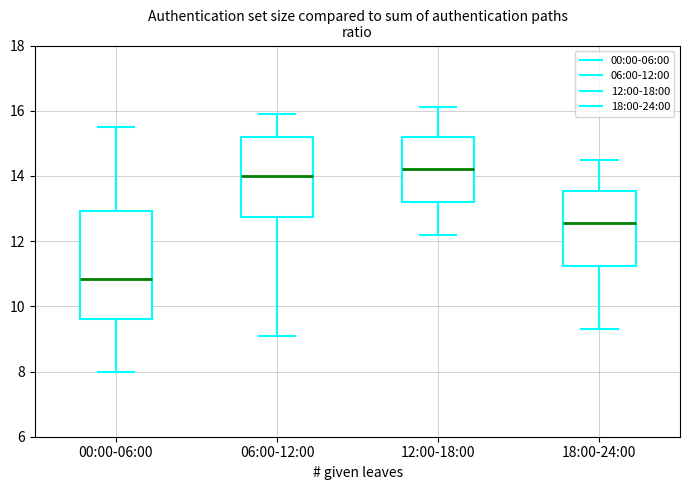

Reading left to right, read every box against the y-axis: the position of its median line, the range the box covers, and the ends of its whiskers. The values are not printed on the chart, so give them approximately, as read against the axis.

00:00-06:00: median 10.8, box 9.6 to 13.0, whiskers 8.0 to 15.6
06:00-12:00: median 14.0, box 12.8 to 15.2, whiskers 9.2 to 16.0
12:00-18:00: median 14.2, box 13.2 to 15.2, whiskers 12.2 to 16.2
18:00-24:00: median 12.6, box 11.2 to 13.6, whiskers 9.4 to 14.6